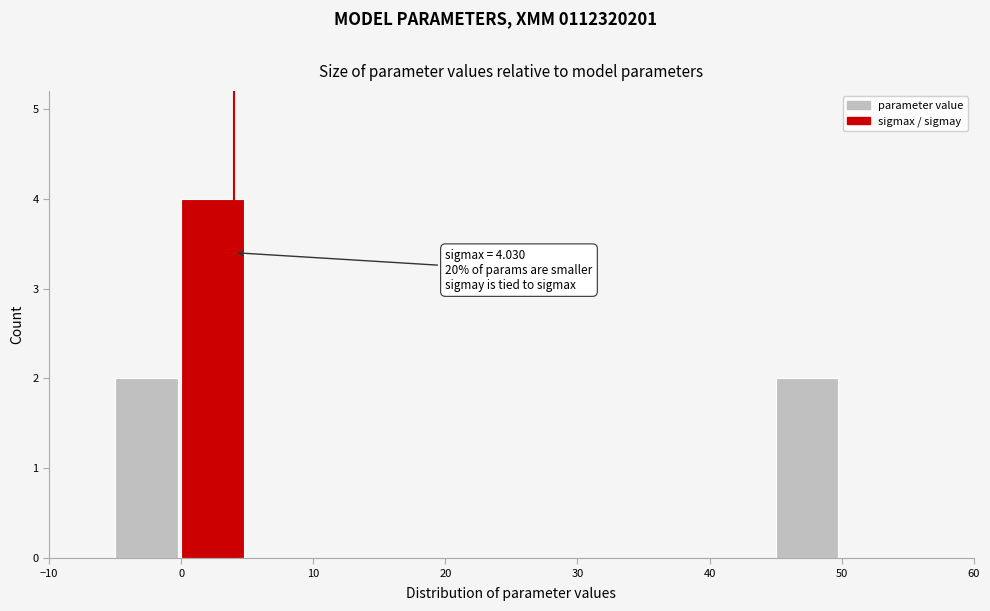

Over which range of the x-axis is the bar tallest?

0 to 5